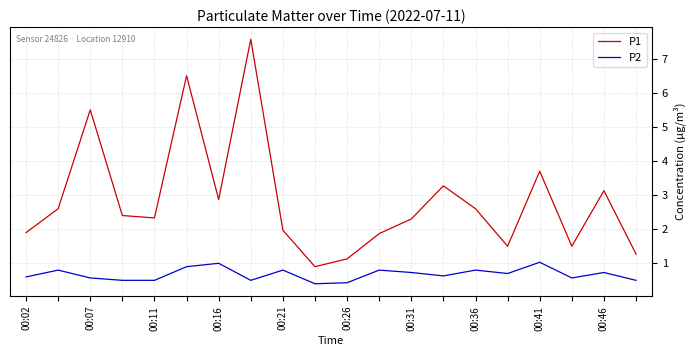

Which series has the largest range (max minus min)?

P1